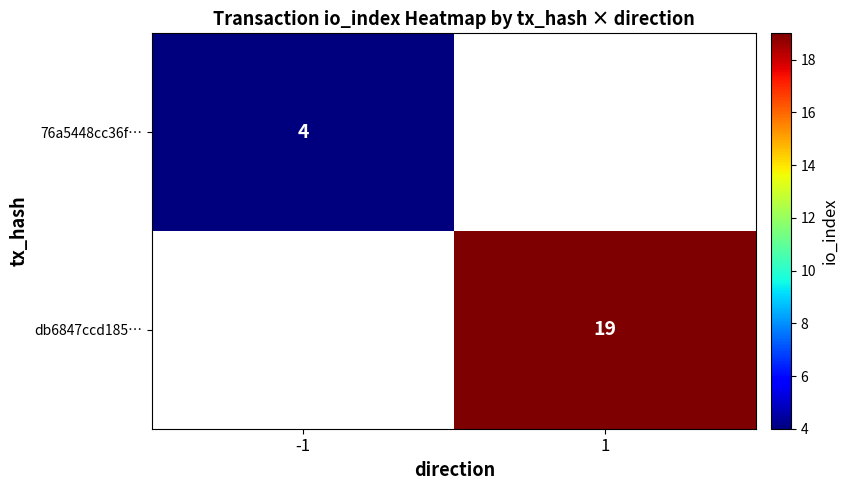

Is the value of 76a5448cc36f… at -1 greater than the value of db6847ccd185… at 1?

No